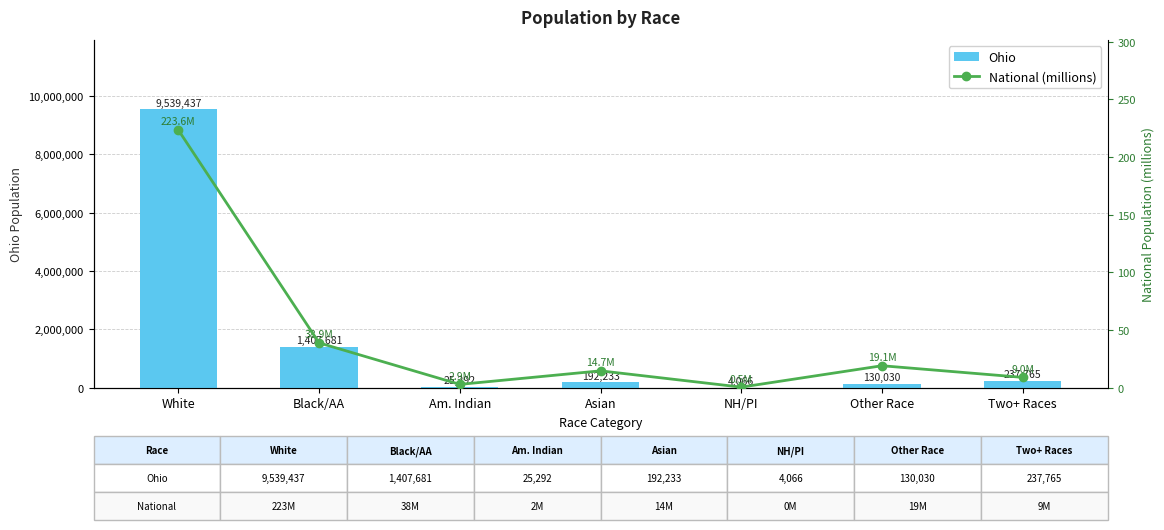

How many groups of bars are there?

7